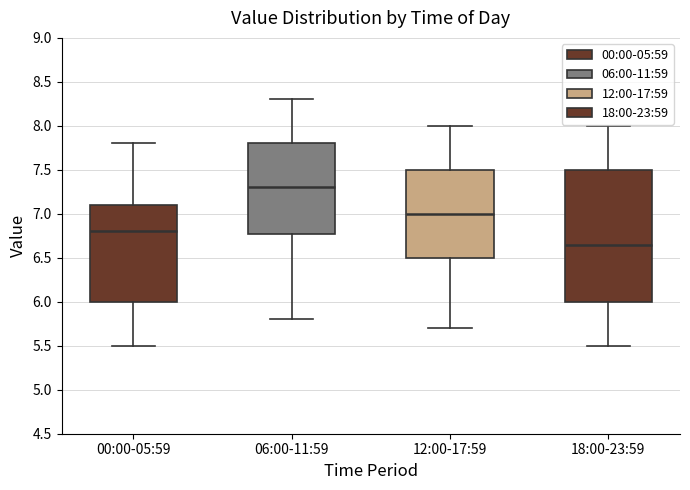

Reading left to right, transcribe this box plot: for each box, give where its median line is, the range the box spans, and where its two whiskers end, as read against the y-axis. The values are not printed on the chart, so give them approximately, as read against the axis.

00:00-05:59: median 6.80, box 6.00 to 7.10, whiskers 5.50 to 7.80
06:00-11:59: median 7.30, box 6.80 to 7.80, whiskers 5.80 to 8.30
12:00-17:59: median 7.00, box 6.50 to 7.50, whiskers 5.70 to 8.00
18:00-23:59: median 6.65, box 6.00 to 7.50, whiskers 5.50 to 8.00